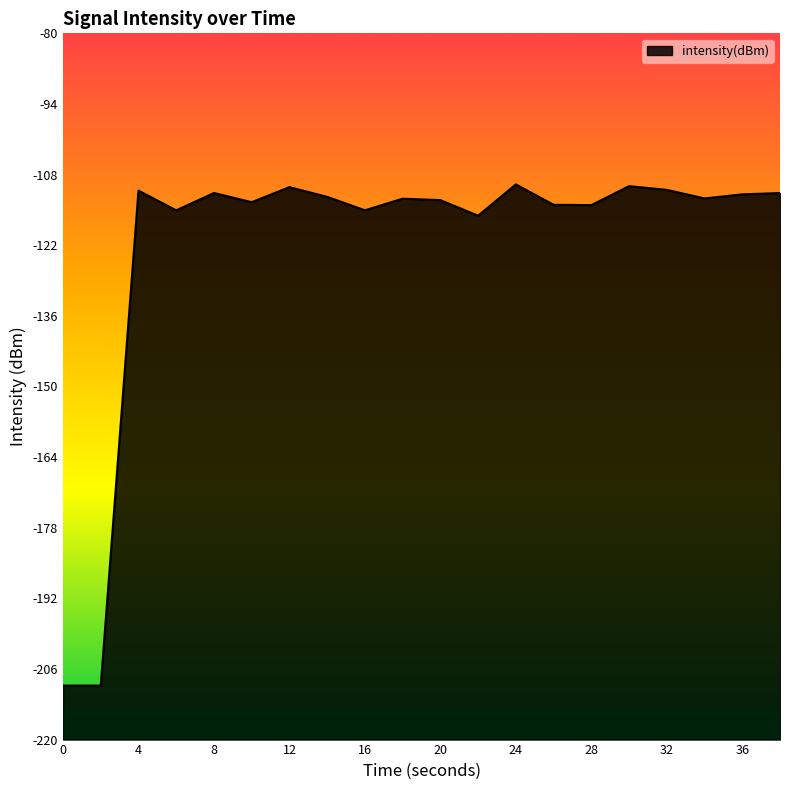

Where is the data nearest to the value -159?

22